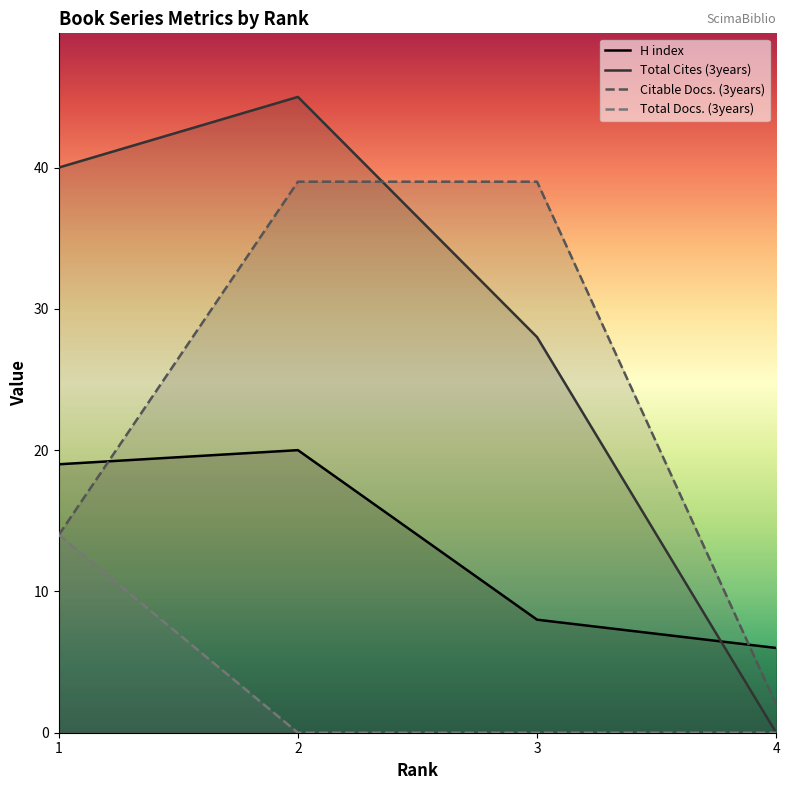

Which series has the largest range (max minus min)?

Total Cites (3years)